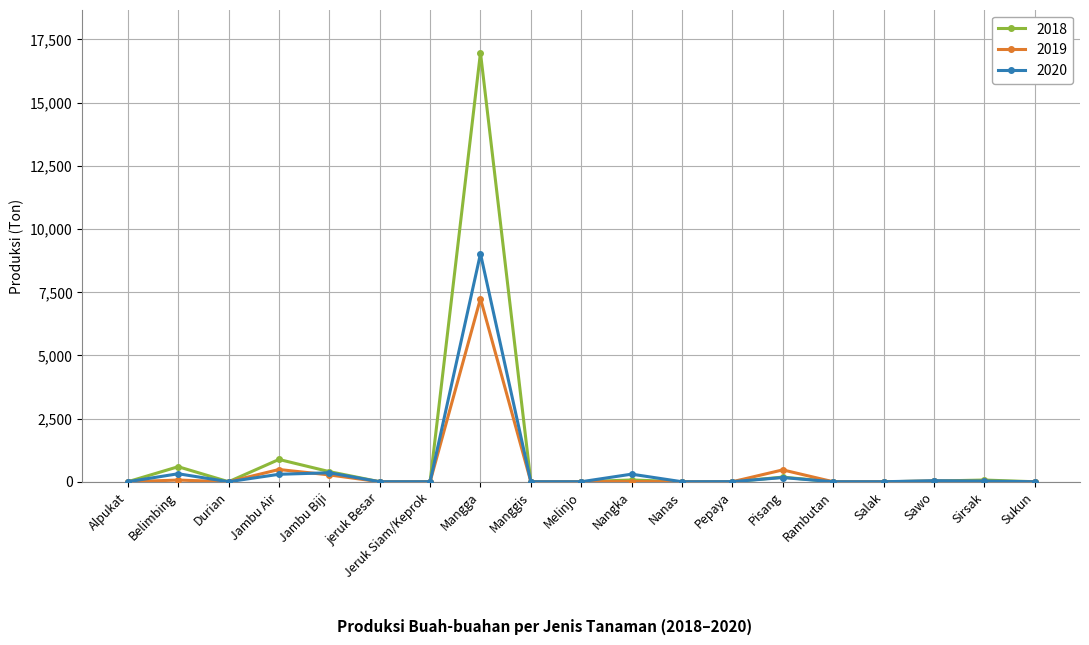

Is it true that 2018 equals 0 at Nanas?

True